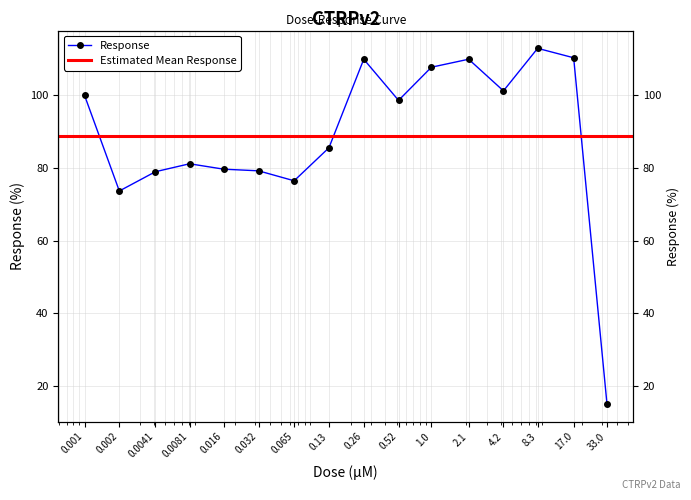

What is the label of the 11th point from the left?

1.0